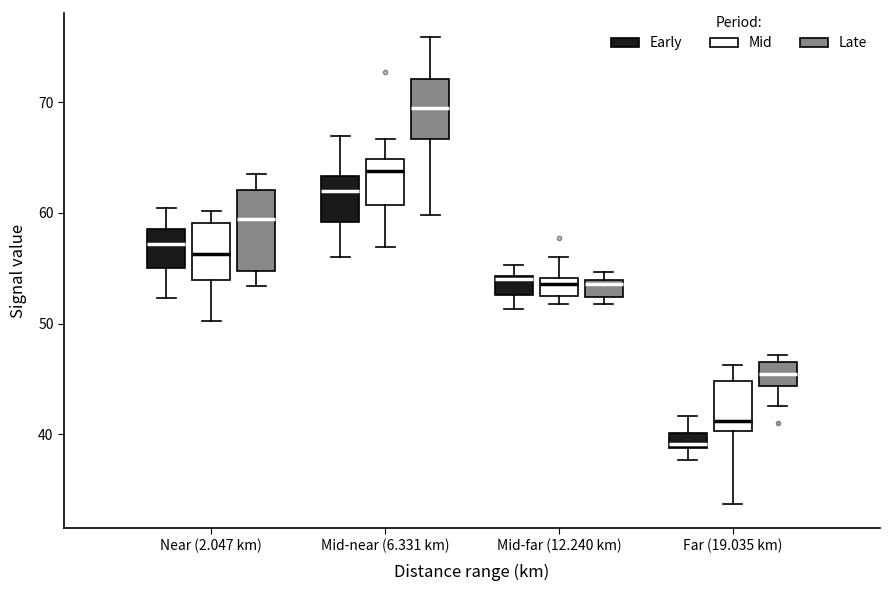

Which box's median line is the highest?

Mid-near (6.331 km) (Late)